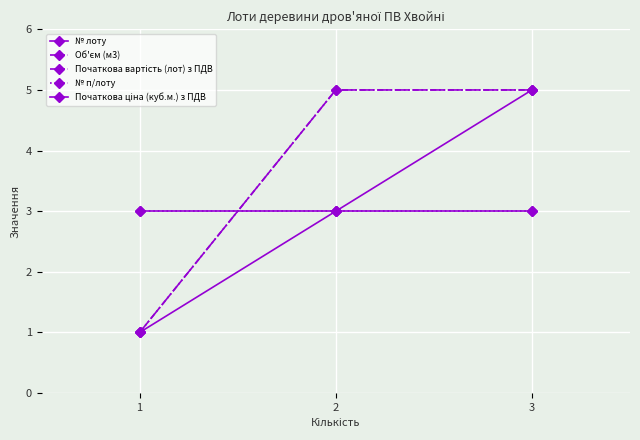

Is this an area chart (filled region under the line)?

No